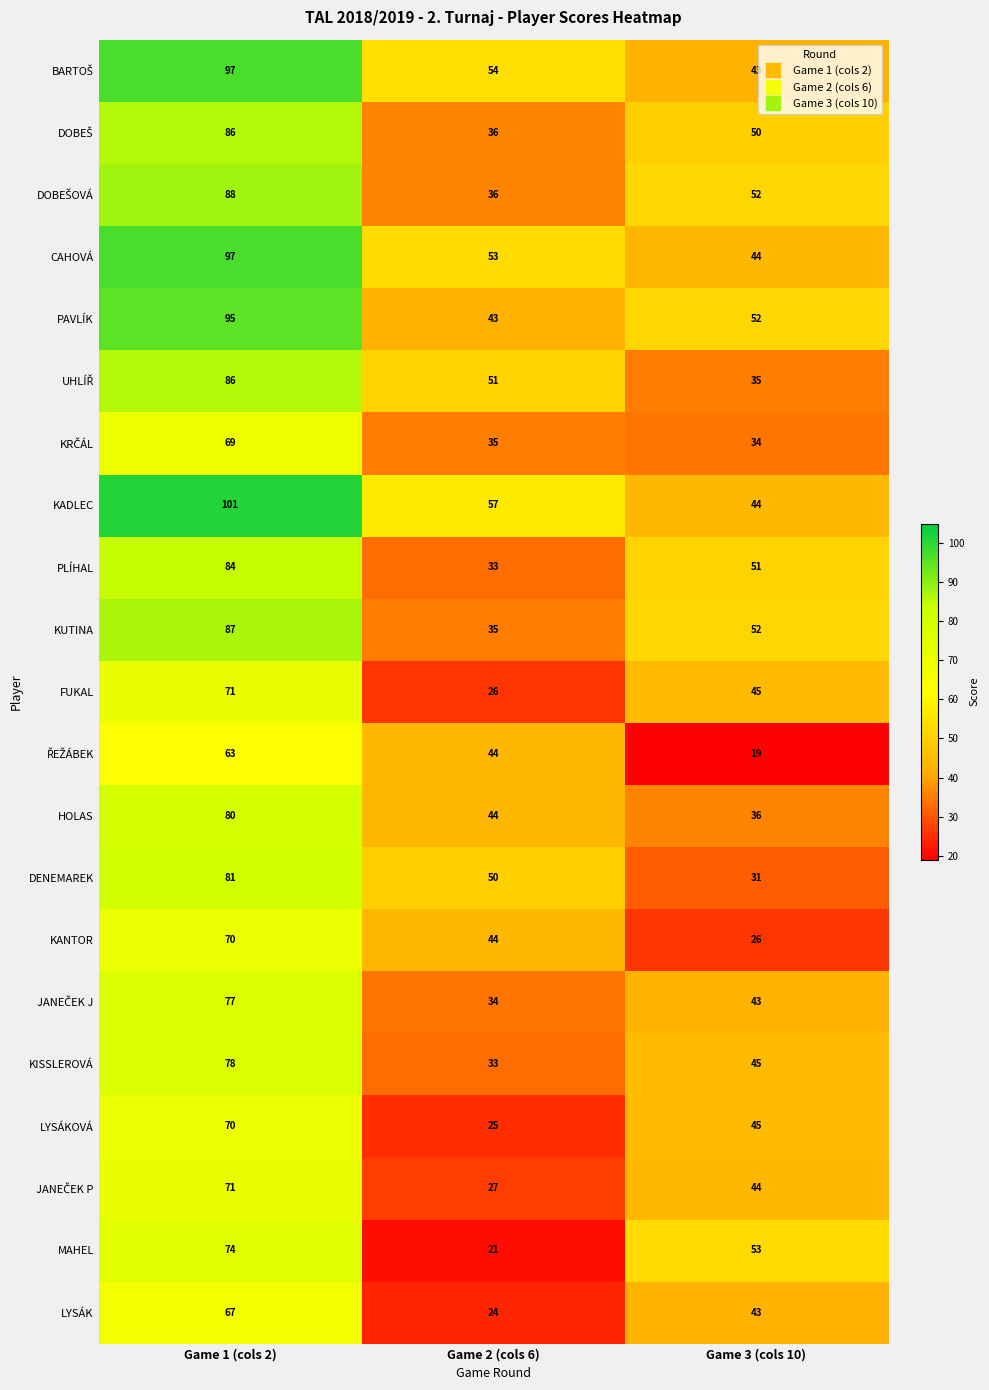

Between Game 1 (cols 2) and Game 2 (cols 6), which series saw the biggest shift?

MAHEL